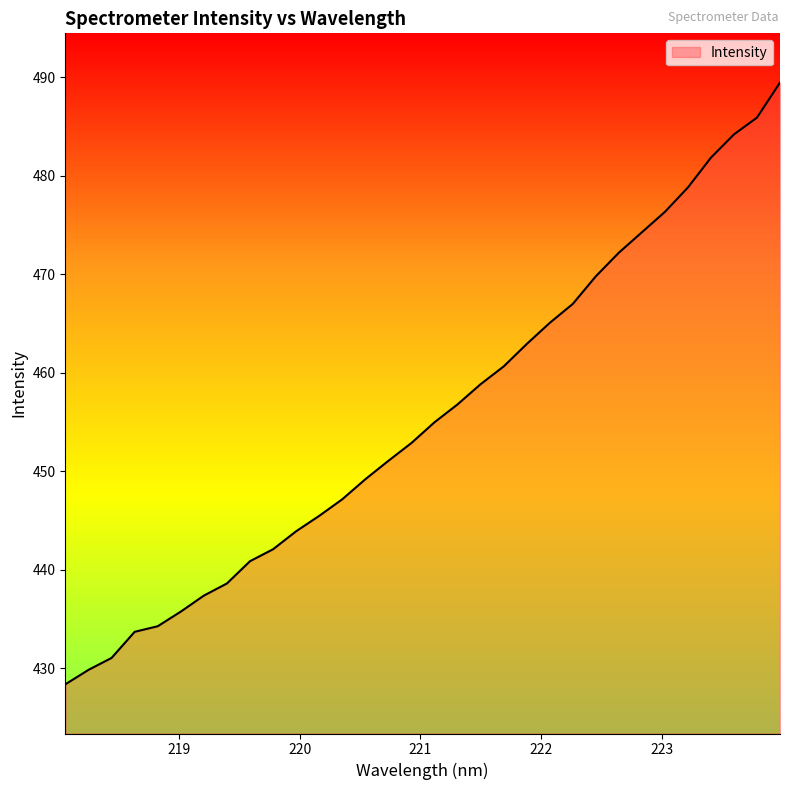

What is the maximum value shown in the chart?

489.5